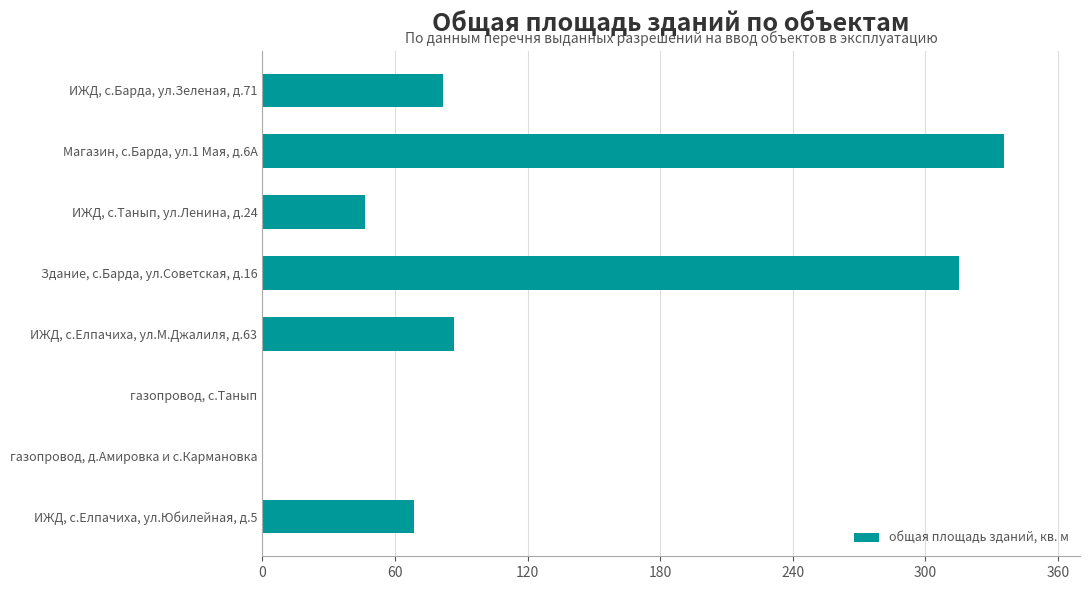

What is the greatest value displayed?

335.7